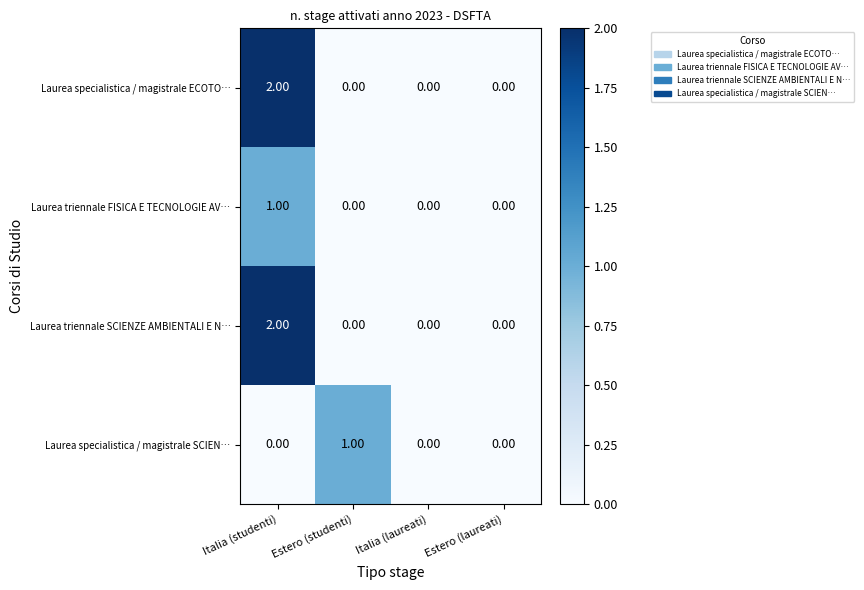

At which category does the chart reach its peak across all series?

Italia (studenti)